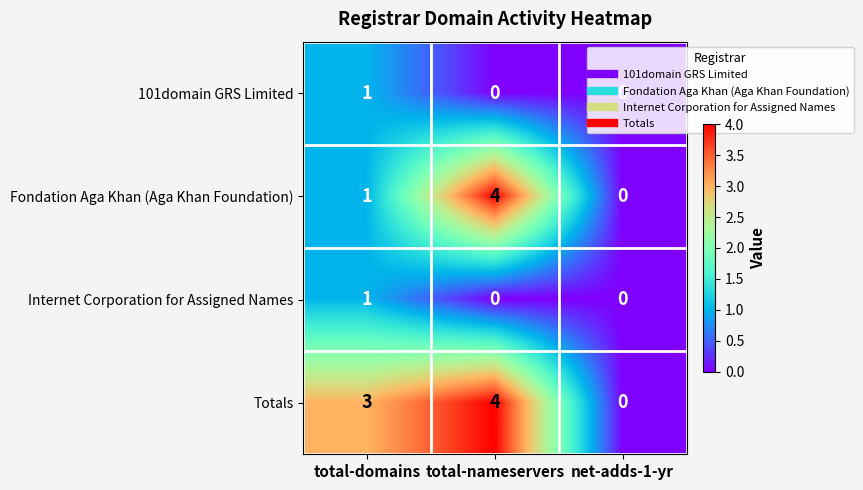

Read the Fondation Aga Khan (Aga Khan Foundation) value at total-nameservers.

4